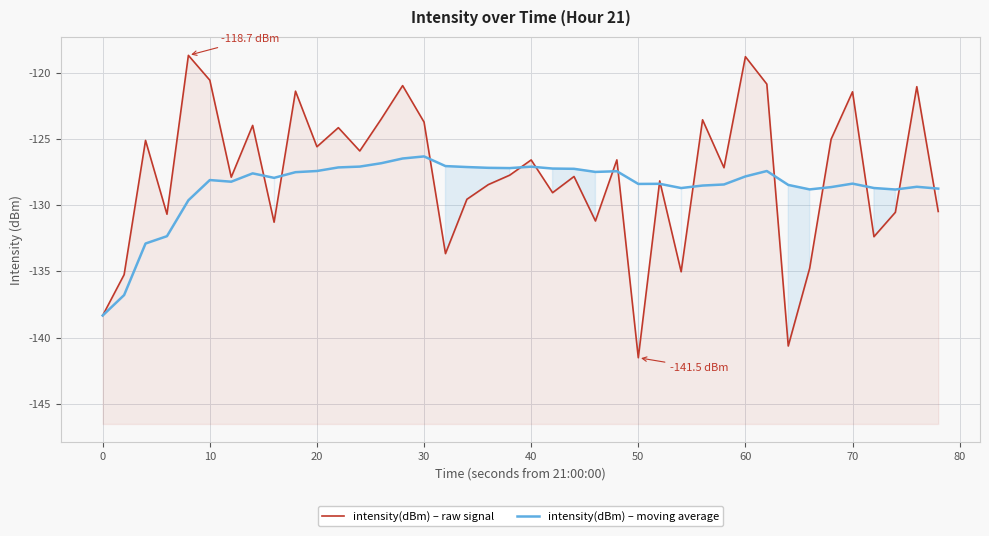

The intensity(dBm) – moving average series shows -126.8 at 13. True or false?

True